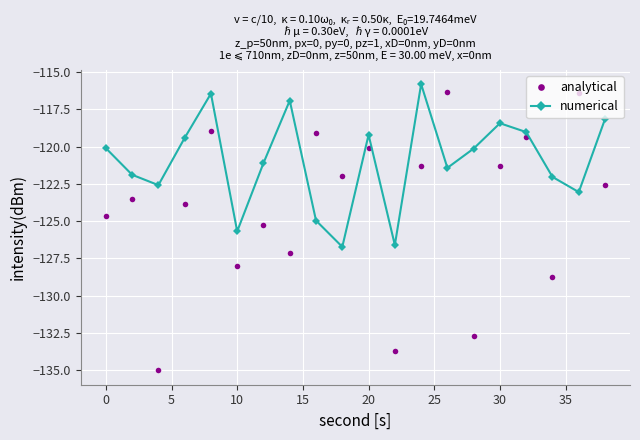

True or false: analytical and numerical cross at least once.

True